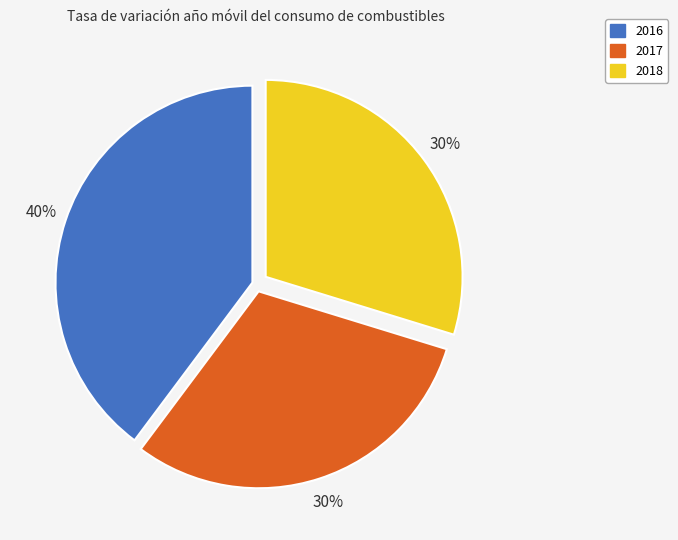

Is there a majority slice in this chart?

No